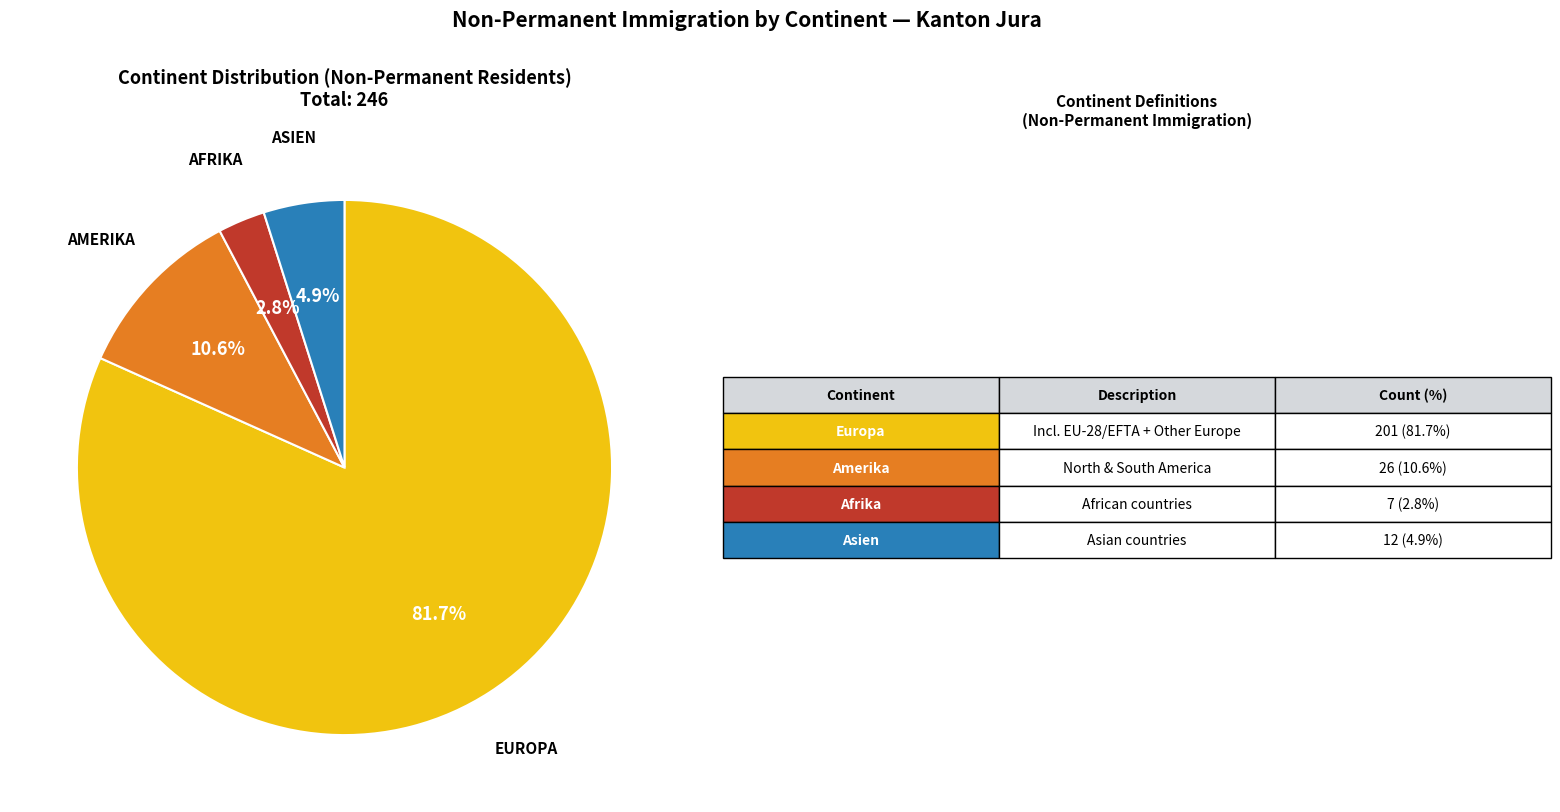

How many slices are in this pie chart?

4